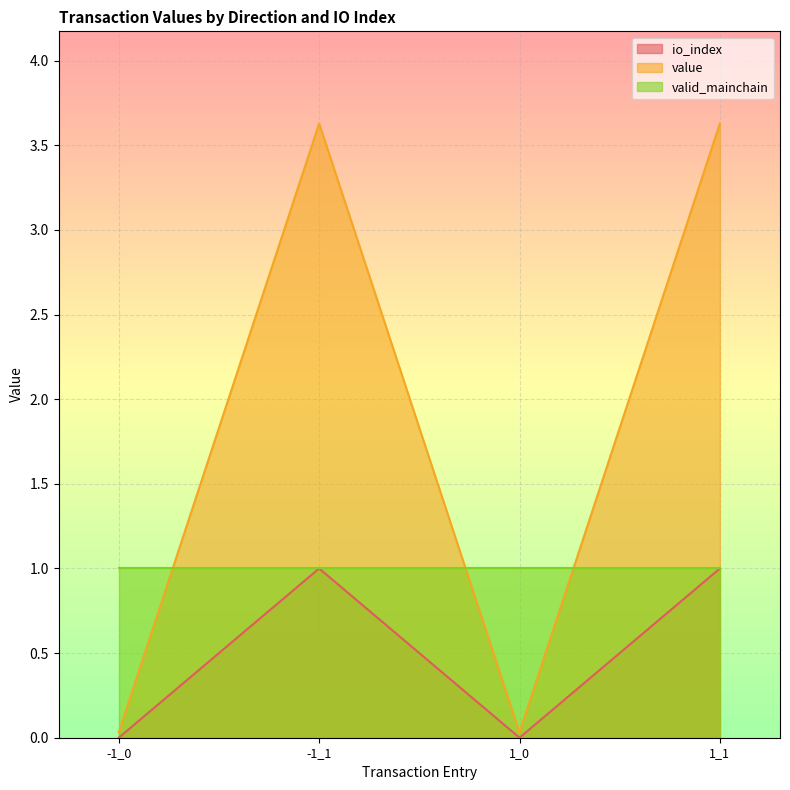

What is the maximum value for value?

3.6